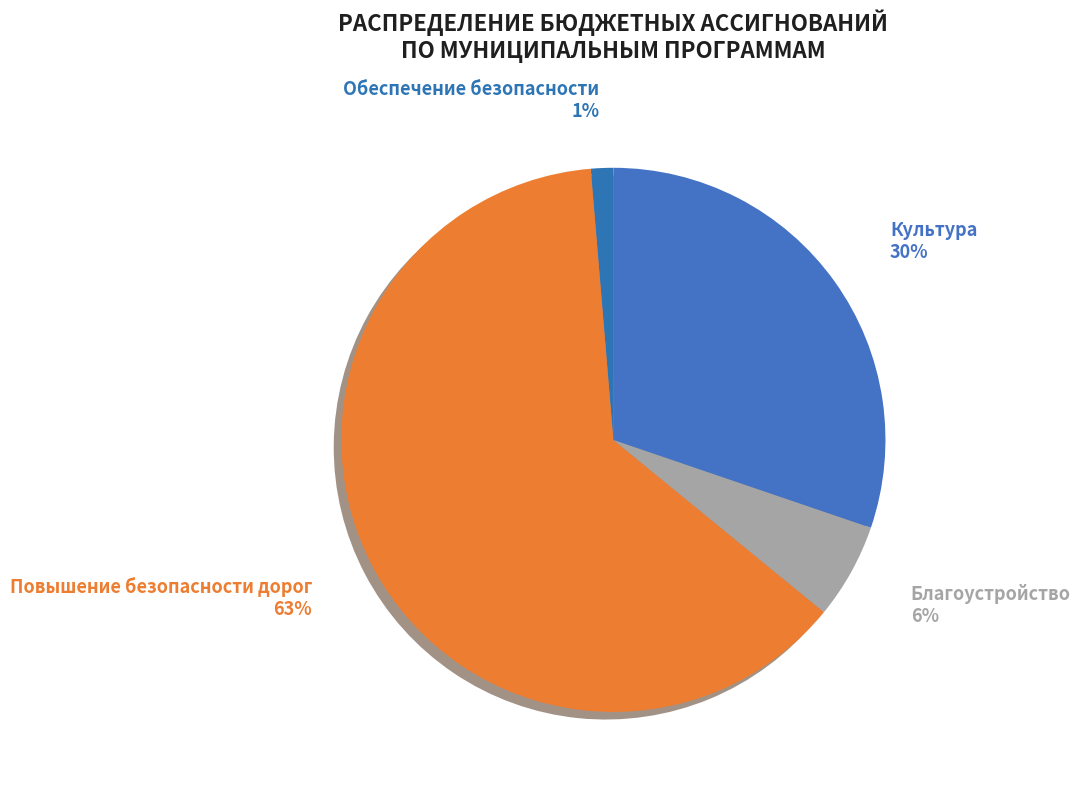

Between Благоустройство and Культура, which is larger?

Культура